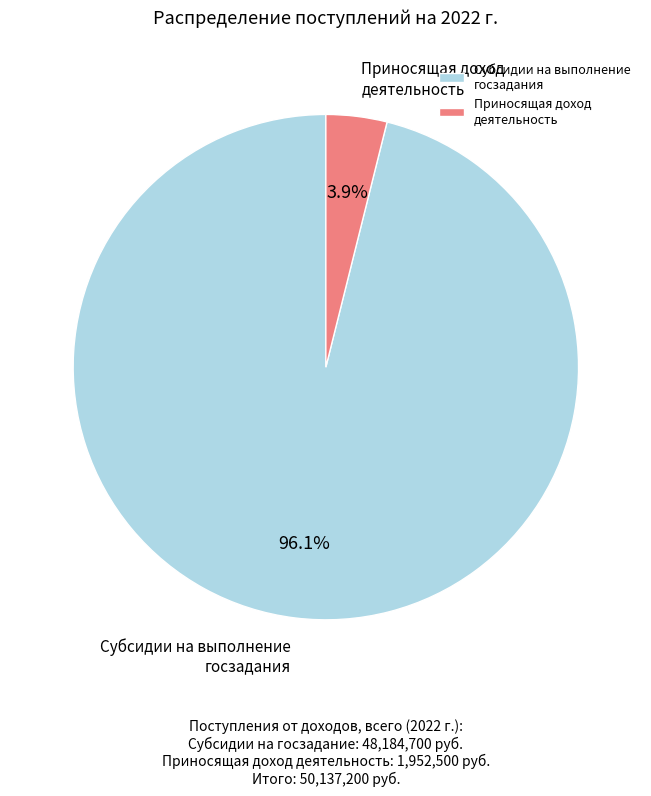

Rank the categories by value from lowest to highest.

Приносящая доход деятельность, Субсидии на выполнение госзадания